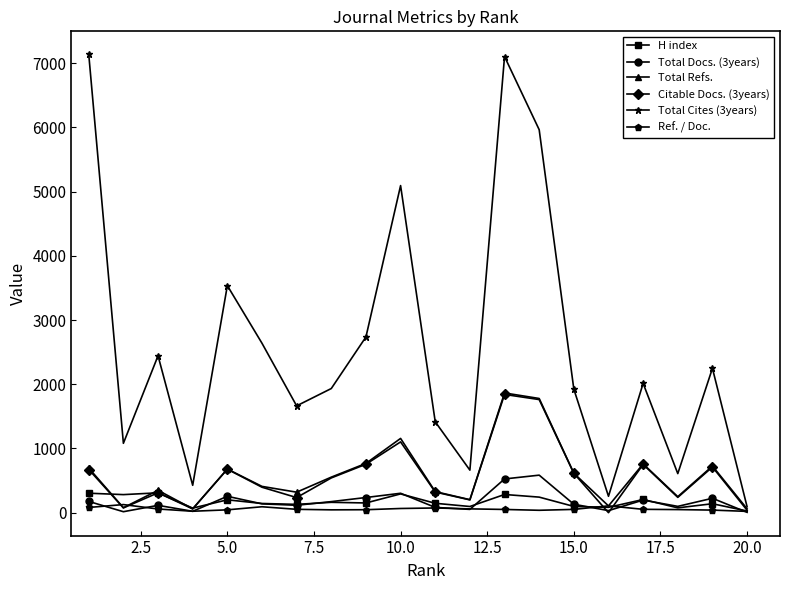

What is the value of the Total Docs. (3years) point at the 18th from the left?

98